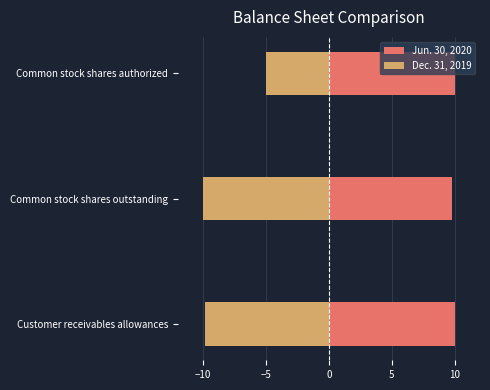

At how many categories does at least one series exceed -1?

3